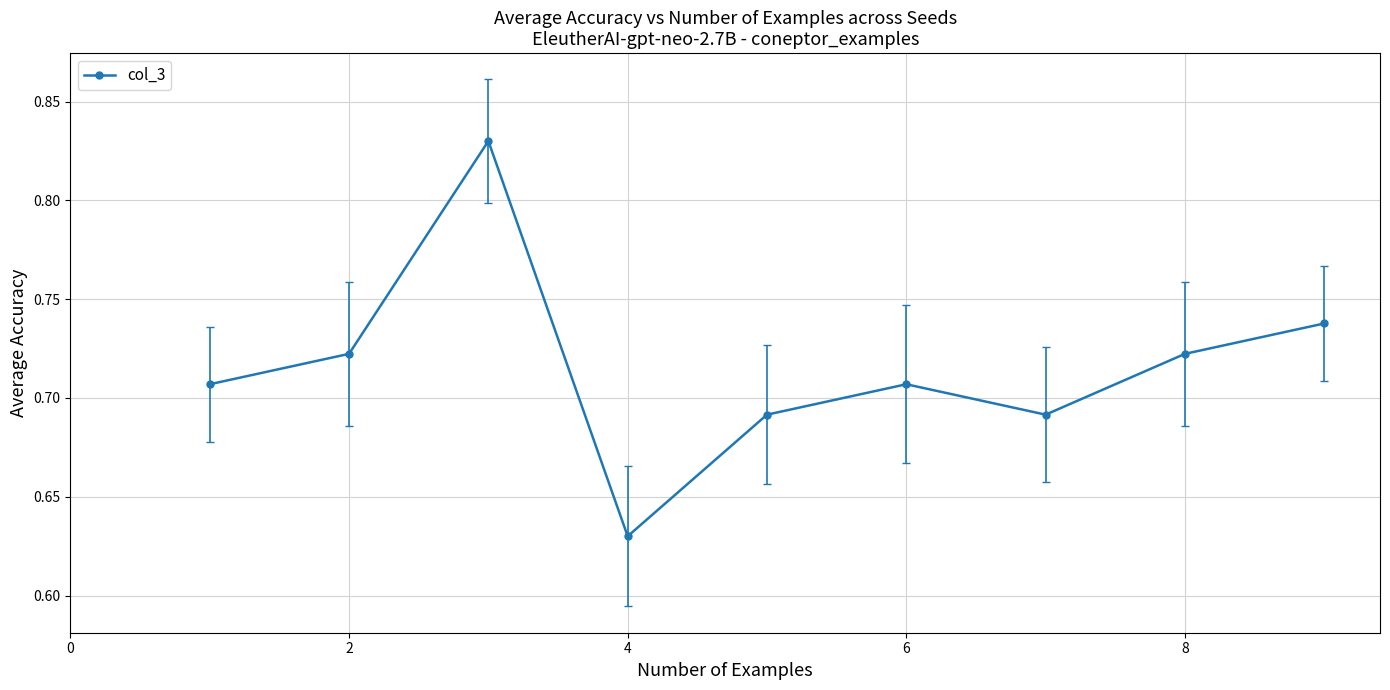

Count the values in the range 0 to 1.

9